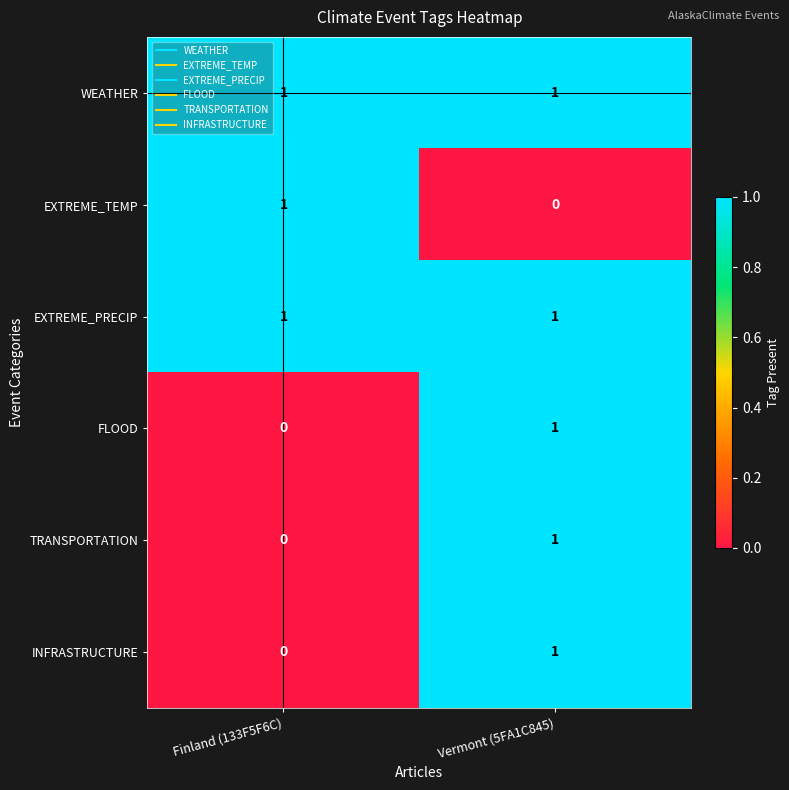

At which label is EXTREME_TEMP closest to 0?

Vermont (5FA1C845)